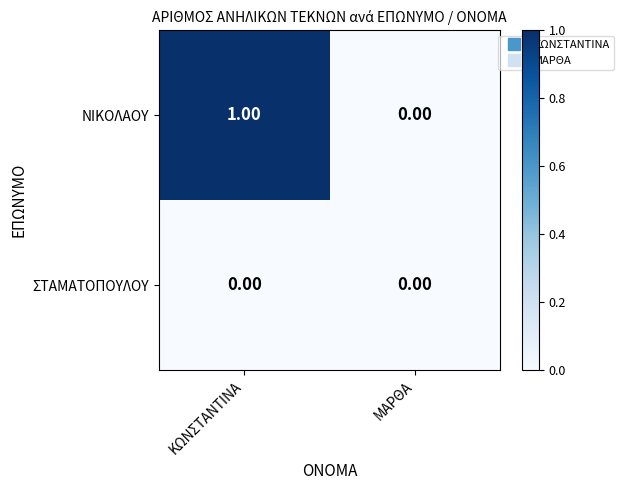

Is the value of ΣΤΑΜΑΤΟΠΟΥΛΟΥ at ΚΩΝΣΤΑΝΤΙΝΑ greater than the value of ΝΙΚΟΛΑΟΥ at ΚΩΝΣΤΑΝΤΙΝΑ?

No